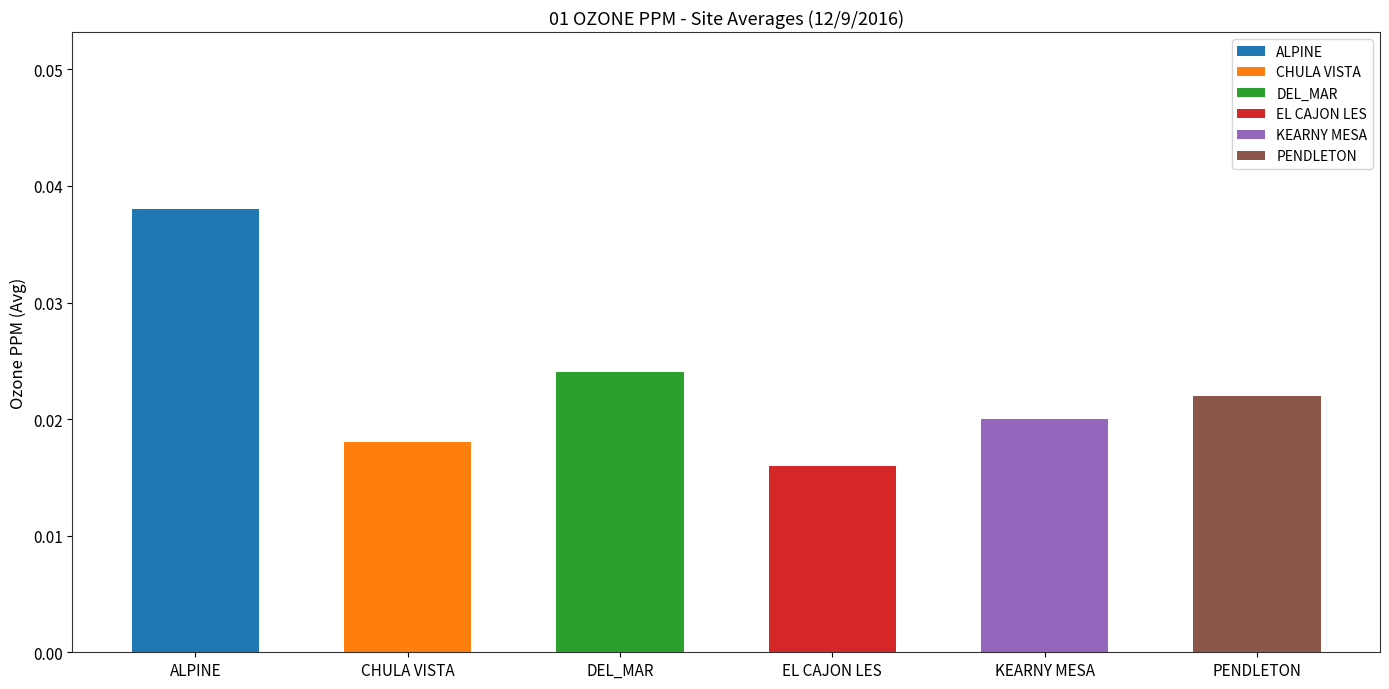

How many bars are there in each group?

6